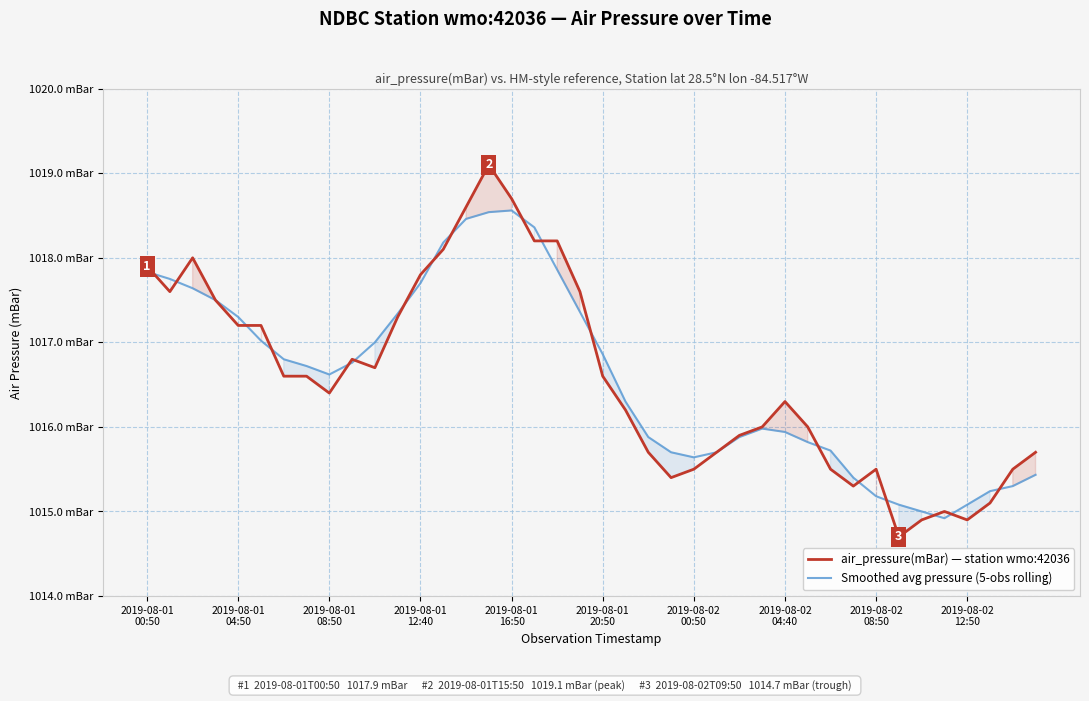

What is the difference between the highest and lowest values at 23?

0.3